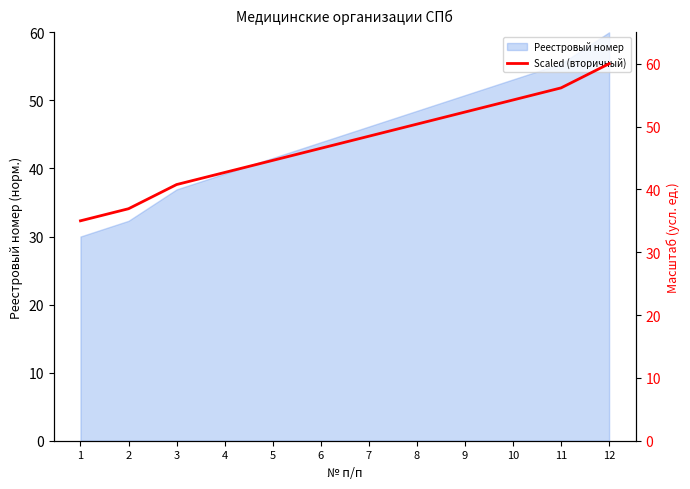

What is the value of the 6th point from the left?

46.5